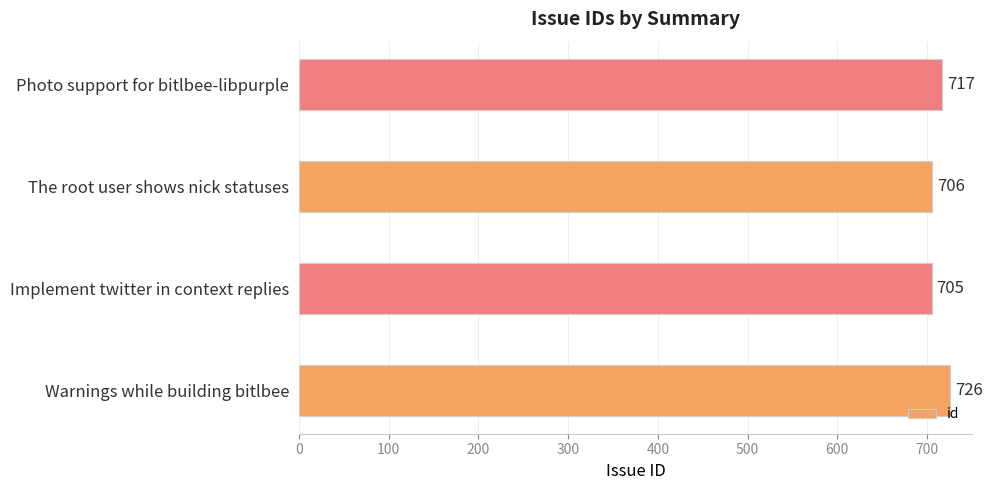

Rank the categories by value from lowest to highest.

Implement twitter in context replies, The root user shows nick statuses, Photo support for bitlbee-libpurple, Warnings while building bitlbee